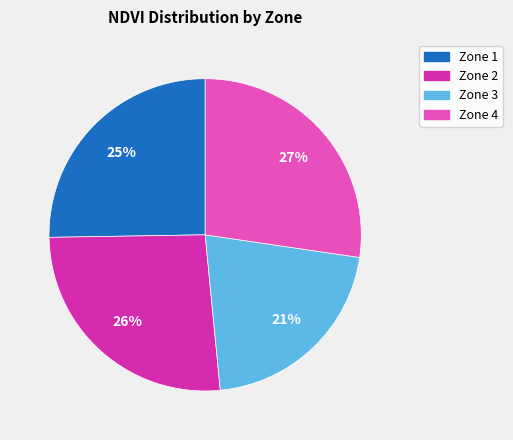

Does Zone 1 account for over 50% of the chart?

No